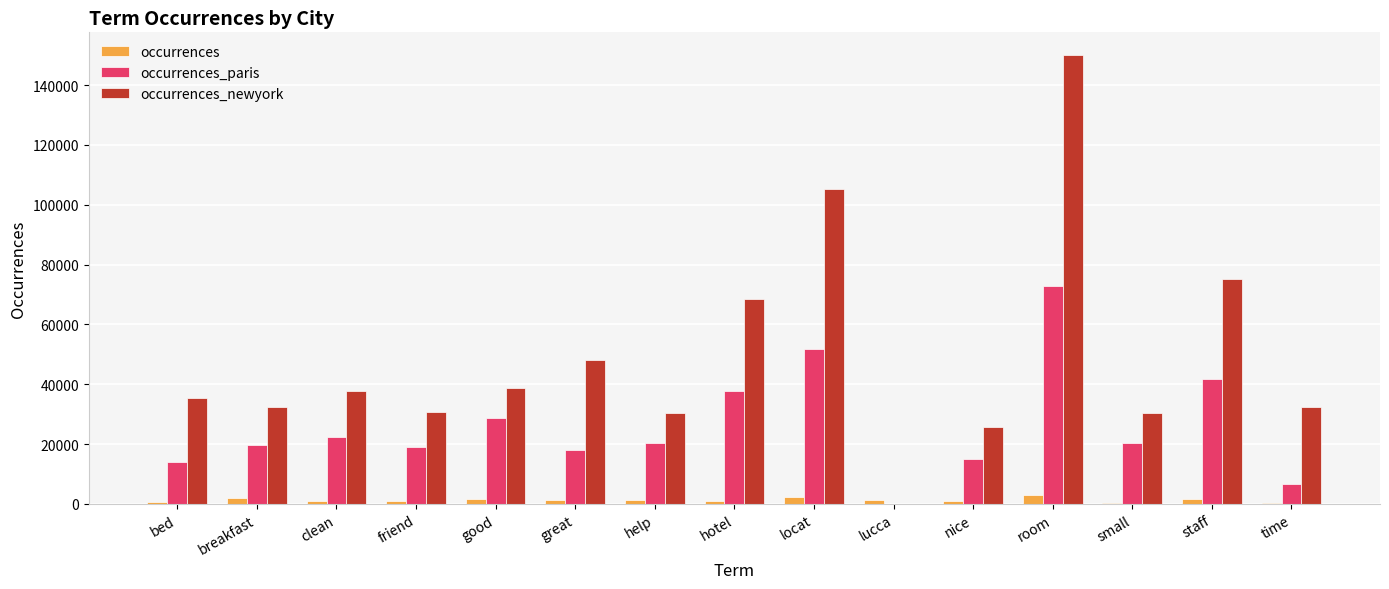

What is the average value of the occurrences_newyork series?

49359